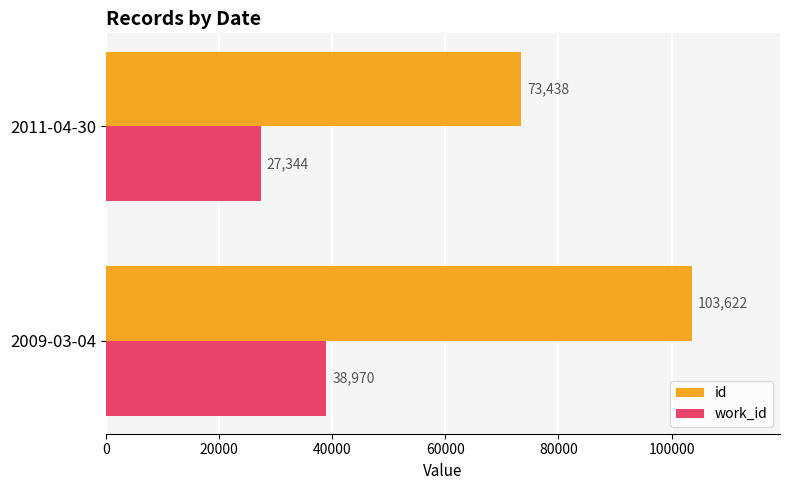

True or false: work_id has a value of 38970 at 2009-03-04.

True